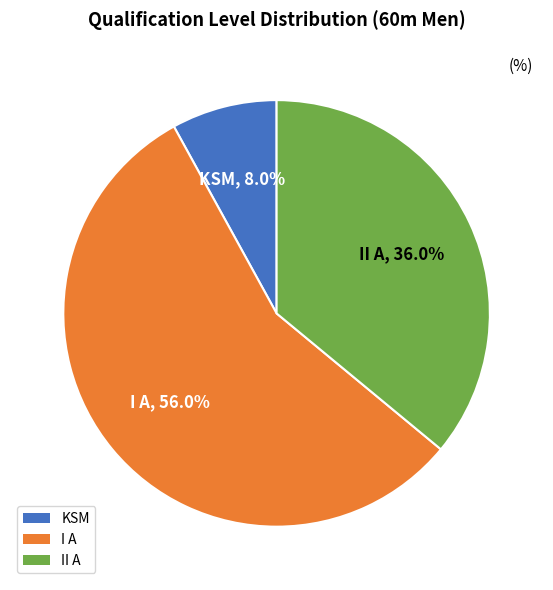

Combined, what portion of the pie is II A and KSM?

44.0%